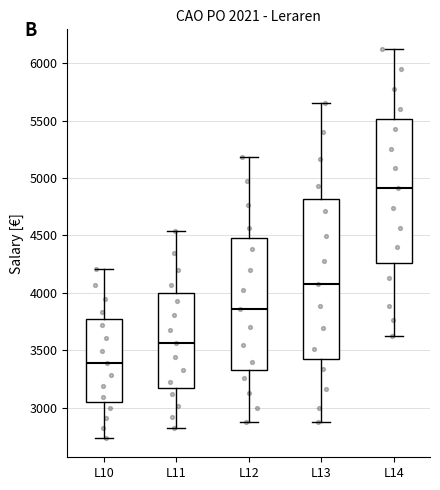

Reading left to right, read every box against the y-axis: the position of its median line, the range the box covers, and the ends of its whiskers. The values are not printed on the chart, so give them approximately, as read against the axis.

L10: median 3400, box 3050 to 3750, whiskers 2750 to 4200
L11: median 3550, box 3150 to 4000, whiskers 2800 to 4550
L12: median 3850, box 3350 to 4450, whiskers 2850 to 5200
L13: median 4100, box 3450 to 4800, whiskers 2850 to 5650
L14: median 4900, box 4250 to 5500, whiskers 3600 to 6100